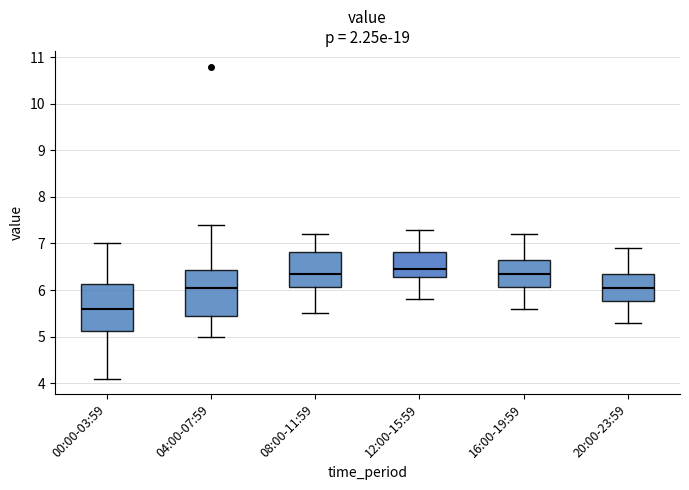

Reading left to right, transcribe this box plot: for each box, give where its median line is, the range the box spans, and where its two whiskers end, as read against the y-axis. The values are not printed on the chart, so give them approximately, as read against the axis.

00:00-03:59: median 5.6, box 5.1 to 6.1, whiskers 4.1 to 7.0
04:00-07:59: median 6.1, box 5.5 to 6.4, whiskers 5.0 to 7.4
08:00-11:59: median 6.4, box 6.1 to 6.8, whiskers 5.5 to 7.2
12:00-15:59: median 6.5, box 6.3 to 6.8, whiskers 5.8 to 7.3
16:00-19:59: median 6.4, box 6.1 to 6.7, whiskers 5.6 to 7.2
20:00-23:59: median 6.1, box 5.8 to 6.4, whiskers 5.3 to 6.9